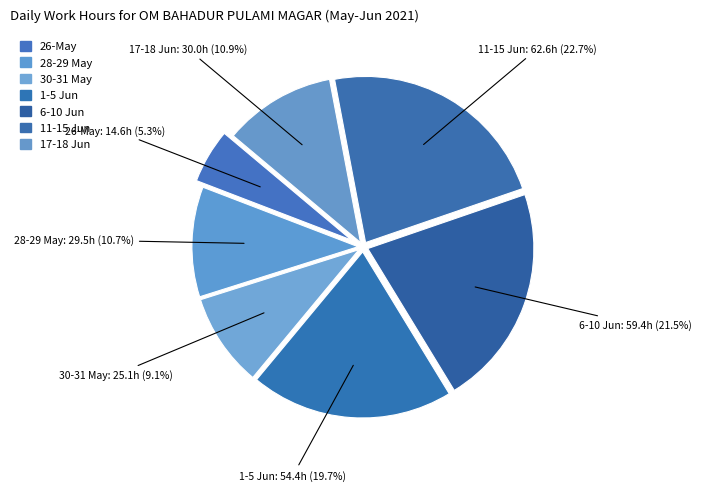

Count the number of slices in the pie.

7